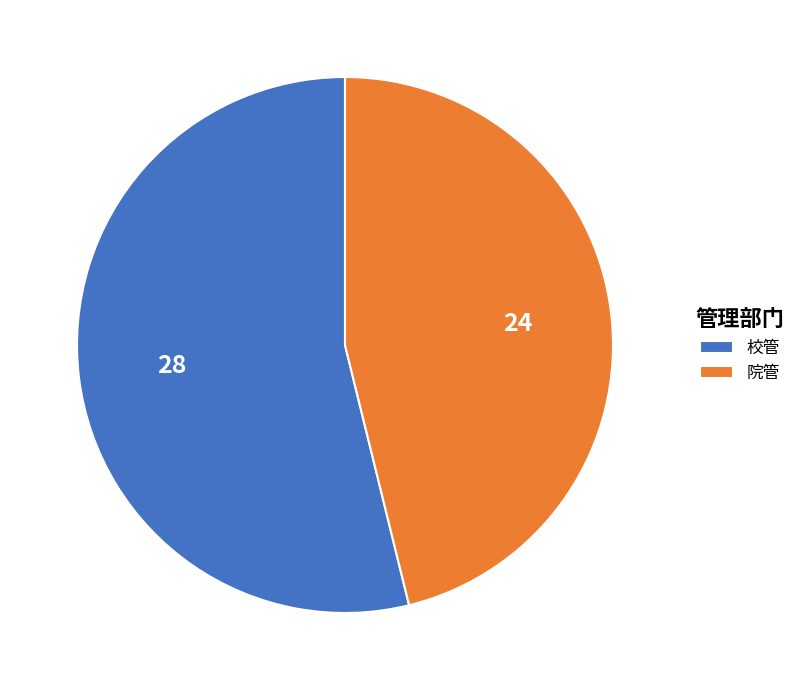

Rank the categories by value from lowest to highest.

院管, 校管